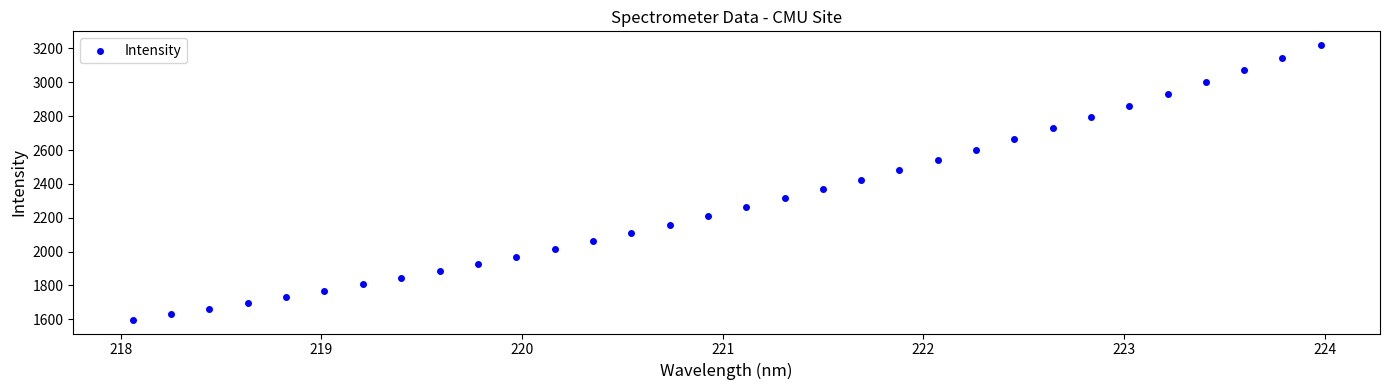

What is the range of X values (max minus min)?

5.9